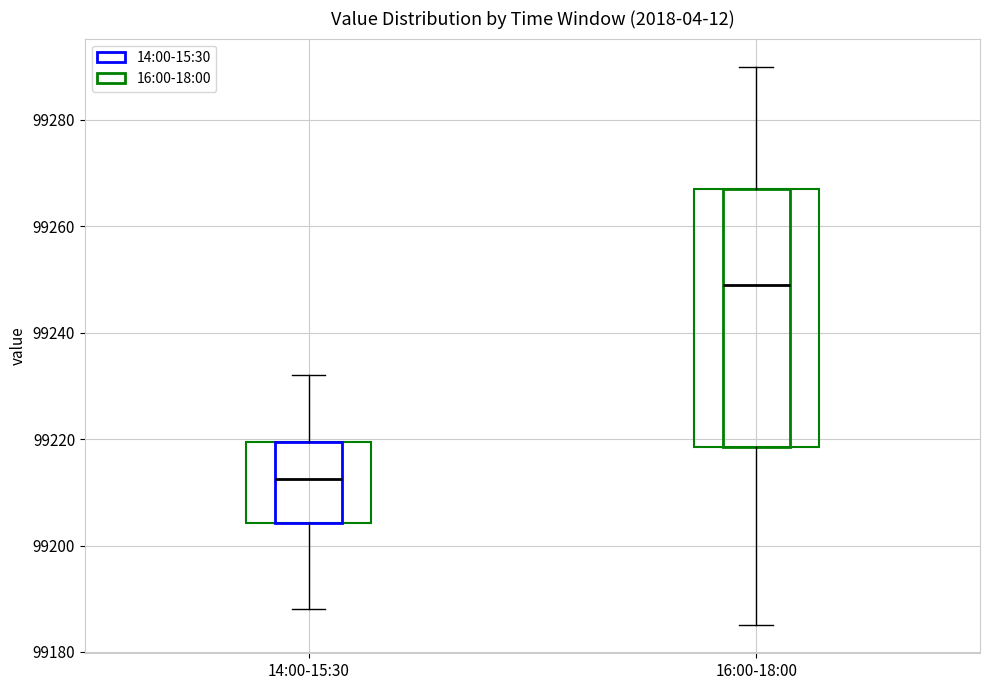

Where is the upper edge of the box for 14:00-15:30 on the y-axis? The values are not printed on the chart, so give them approximately, as read against the axis.

99220